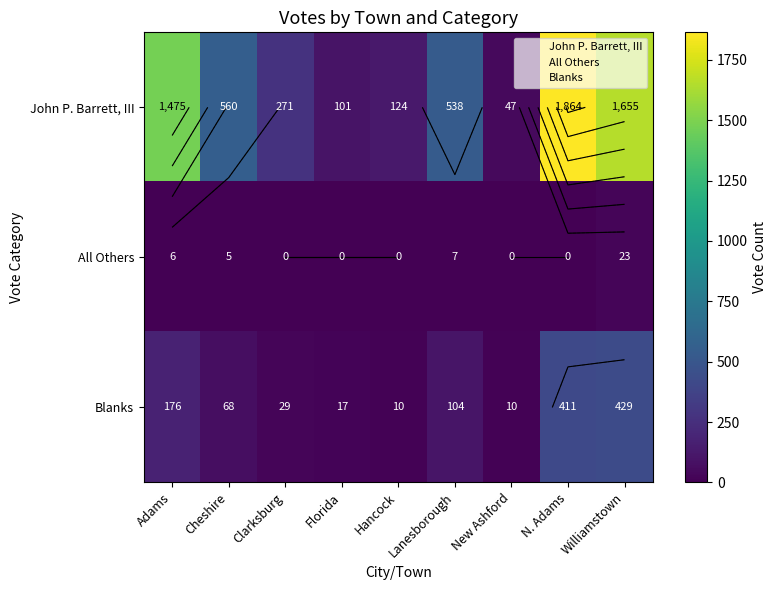

What is the difference between the maximum and minimum values in the All Others series?

23